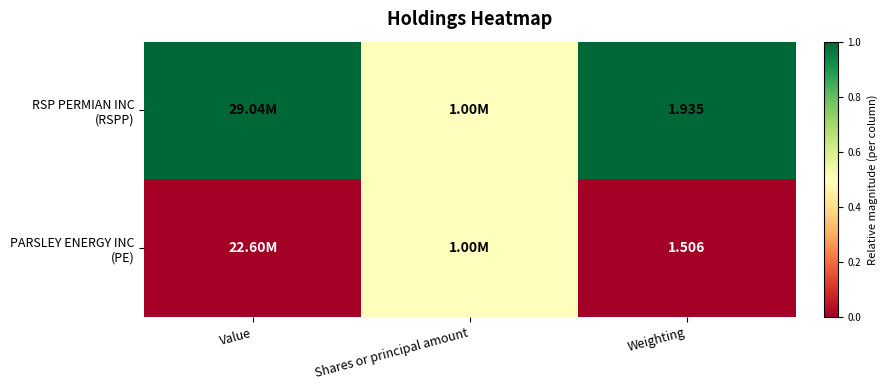

Where is PARSLEY ENERGY INC (PE) nearest to the value 0?

Value